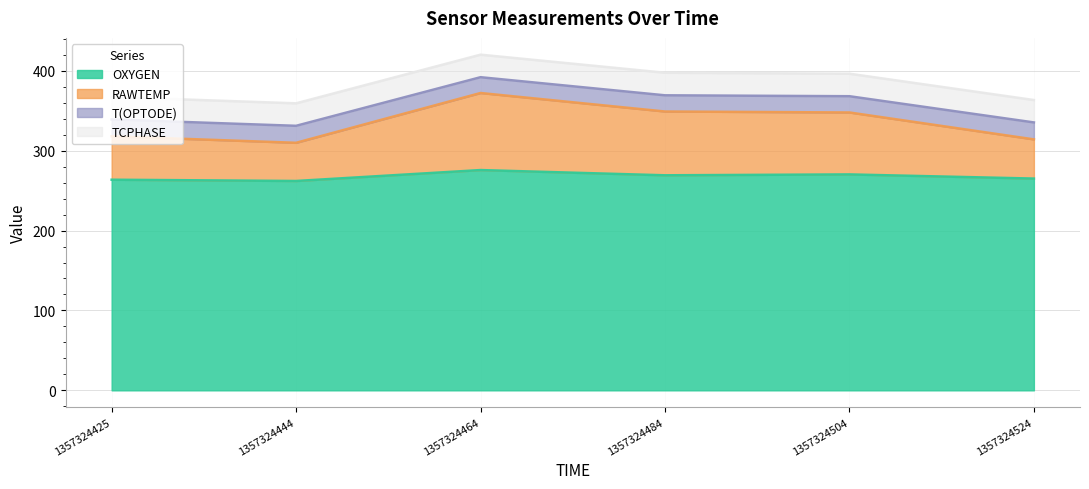

What is the total value across all series at 1357324484?

397.6